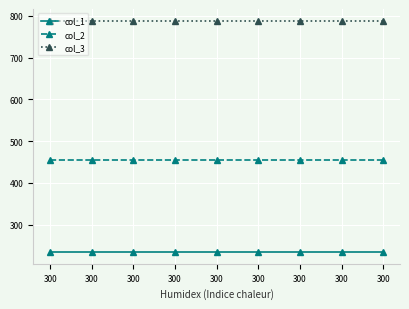

Rank the categories by col_3 value from lowest to highest.

300, 300, 300, 300, 300, 300, 300, 300, 300